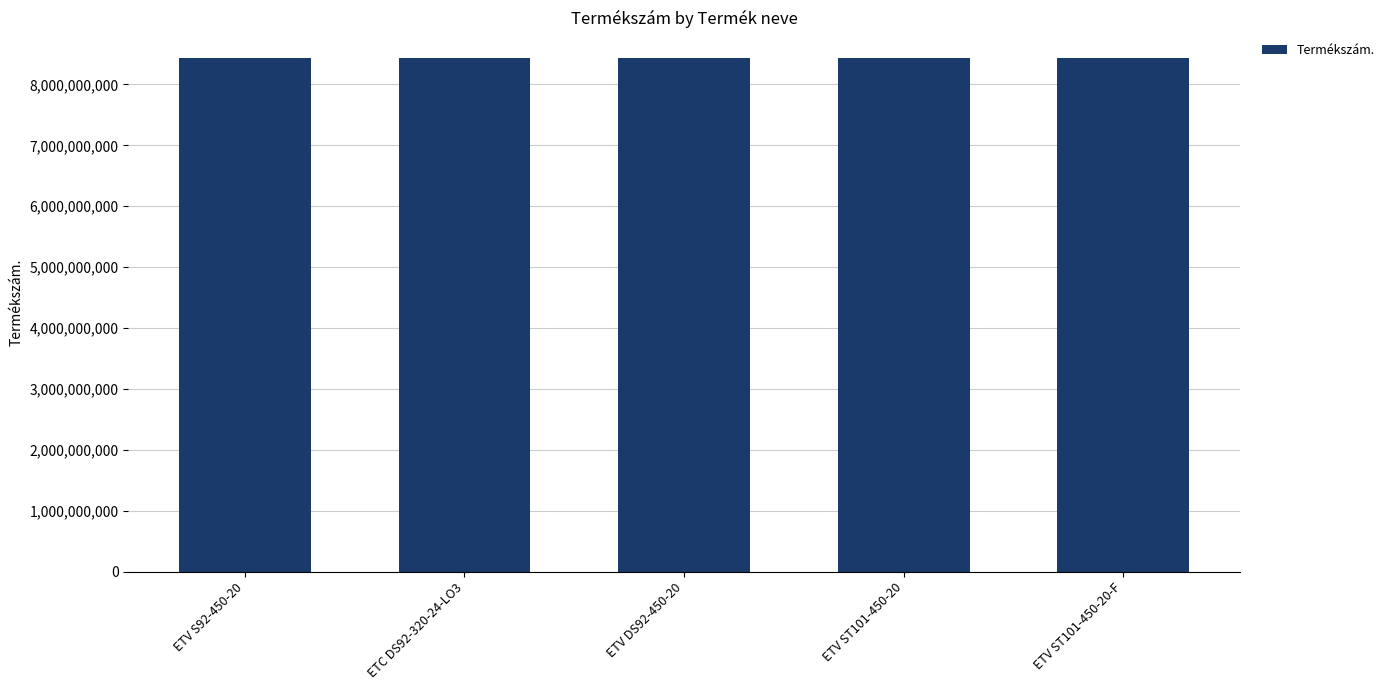

What is the ratio of the value at ETV DS92-450-20 to the value at ETC DS92-320-24-LO3?

1.0